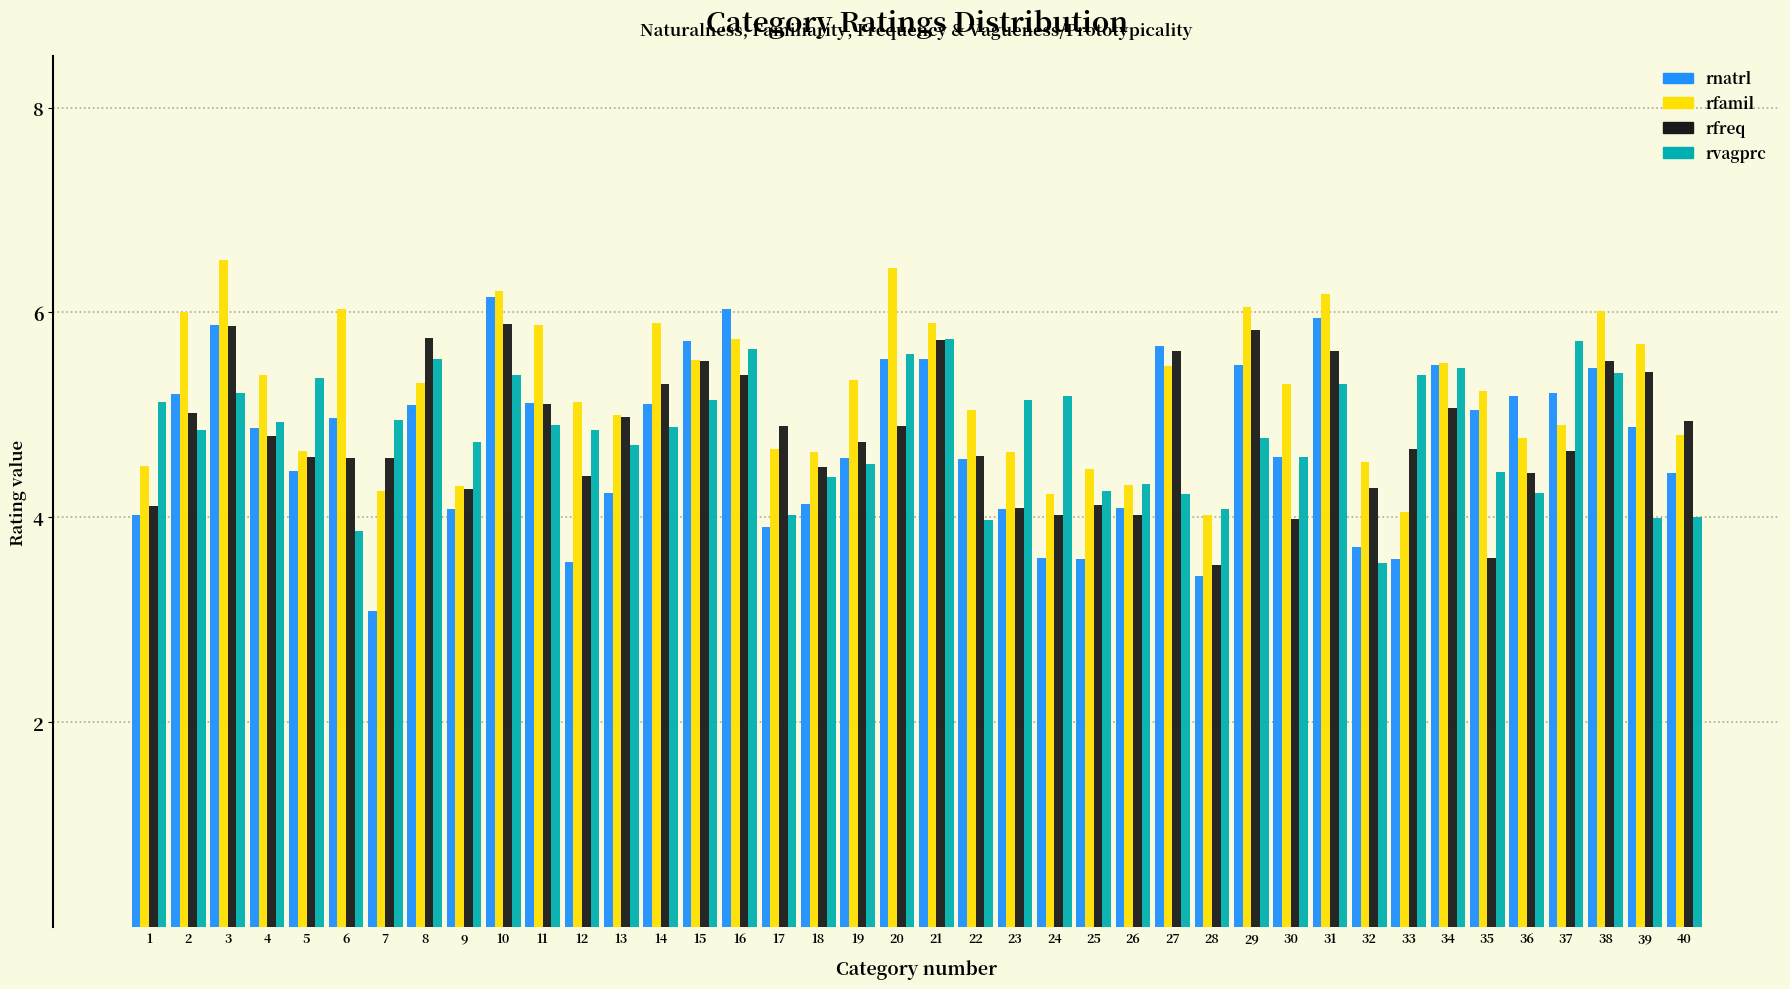

What is the maximum value for rvagprc?

5.7